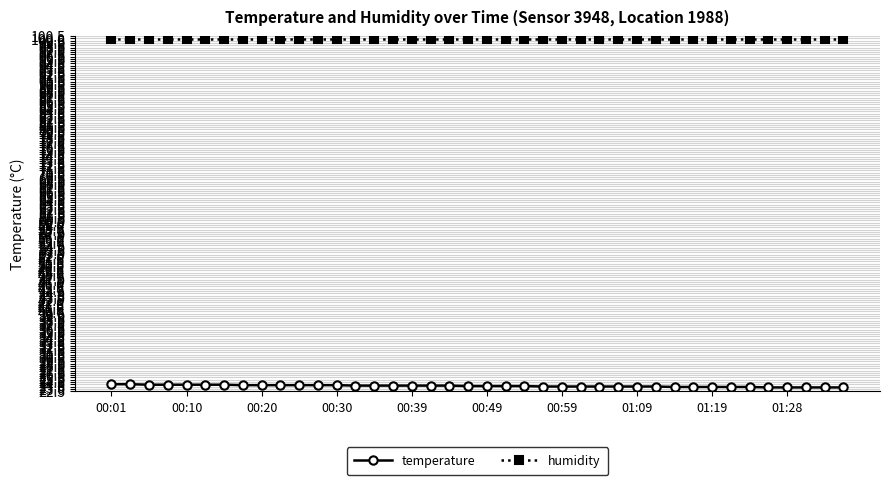

Which series has the largest total across all categories?

humidity